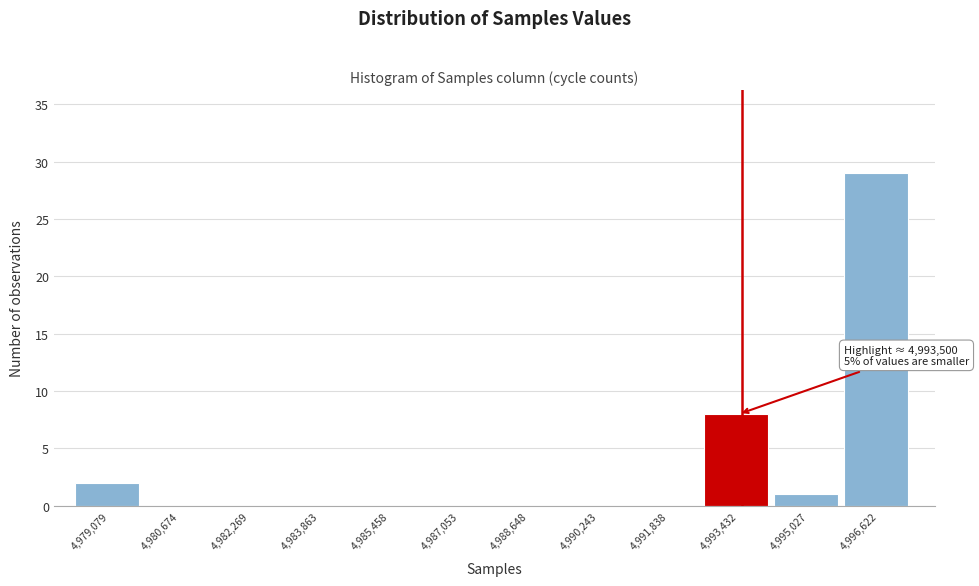

Which range on the x-axis has the tallest bar?

4995800 to 4997400